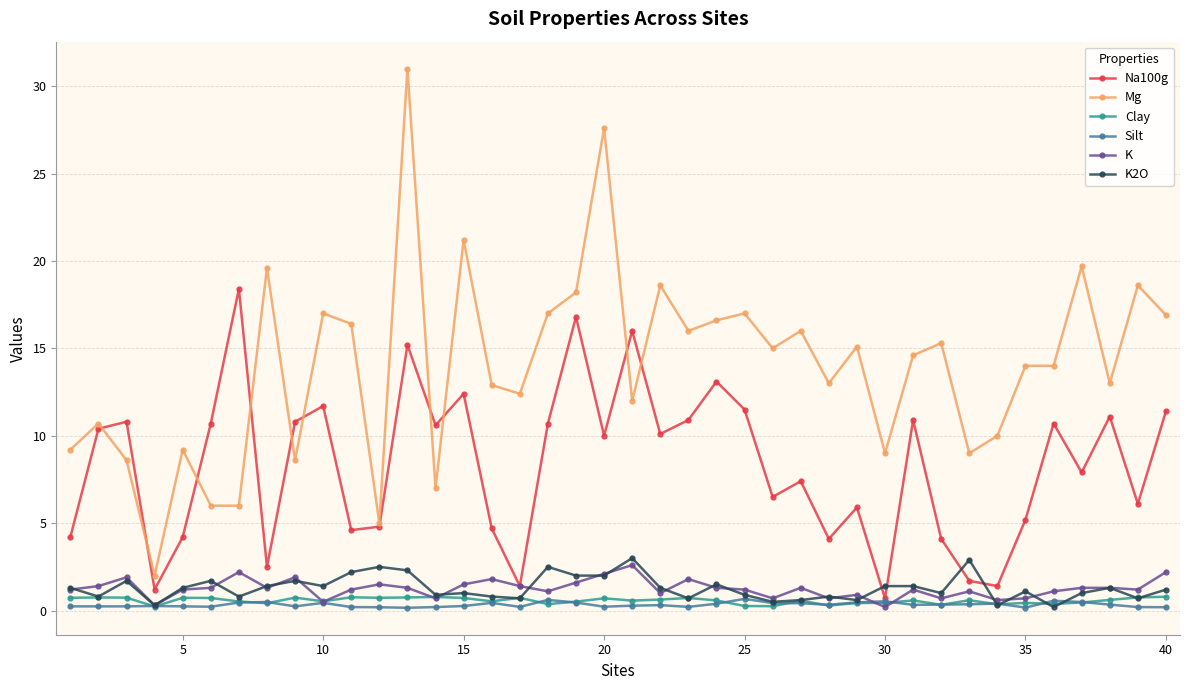

Which series has the largest total across all categories?

Mg